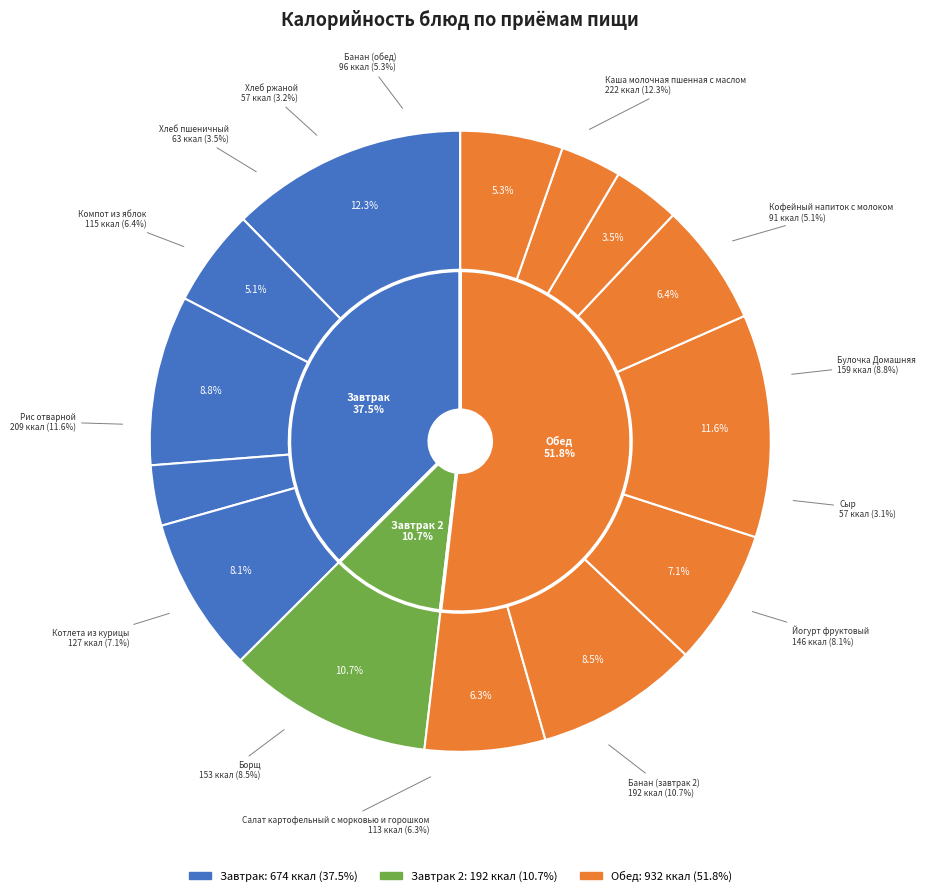

To the nearest percent, what percentage of the pie is Хлеб ржаной?

3%